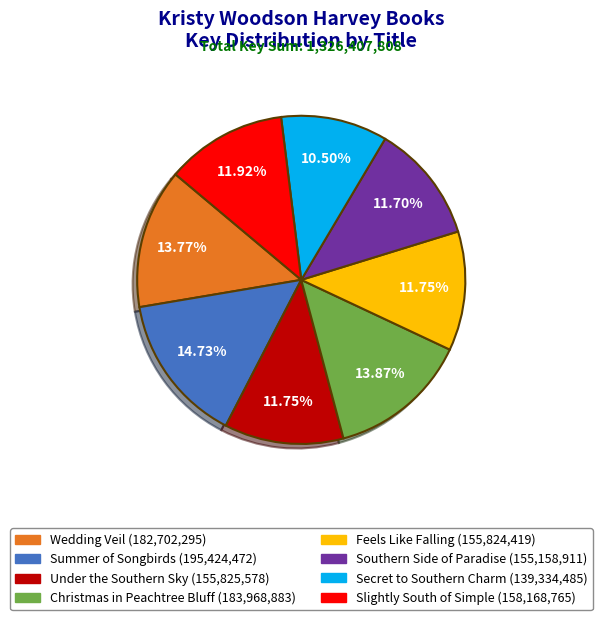

To the nearest percent, what is the difference between the Christmas in Peachtree Bluff and Secret to Southern Charm slice percentages?

3%